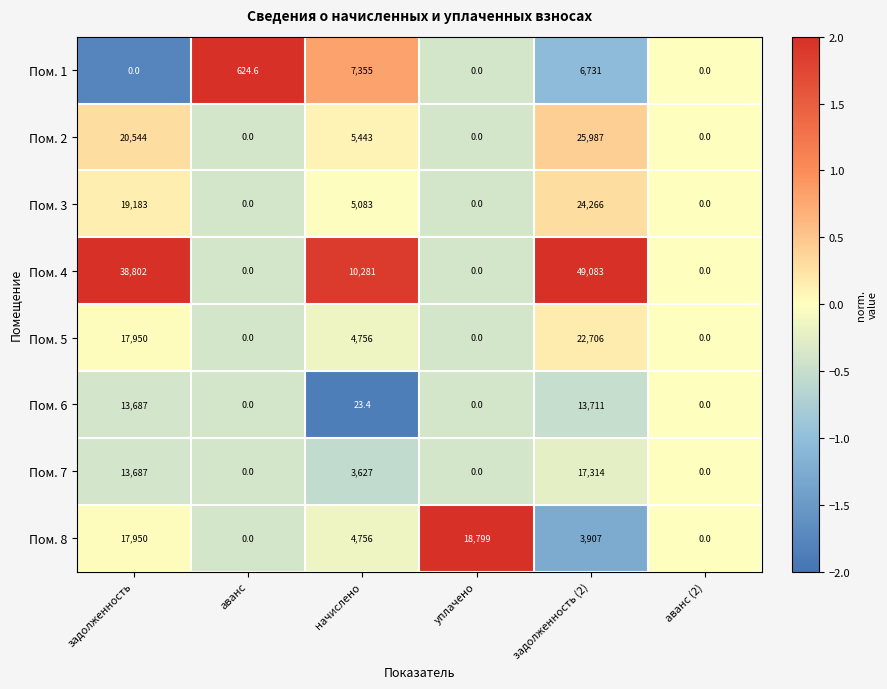

Rank the series by their maximum value, from highest to lowest.

Пом. 4, Пом. 2, Пом. 3, Пом. 5, Пом. 8, Пом. 7, Пом. 6, Пом. 1